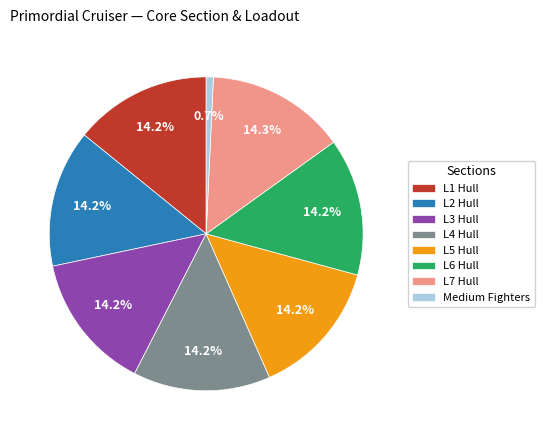

Which slice is the smallest?

Medium Fighters